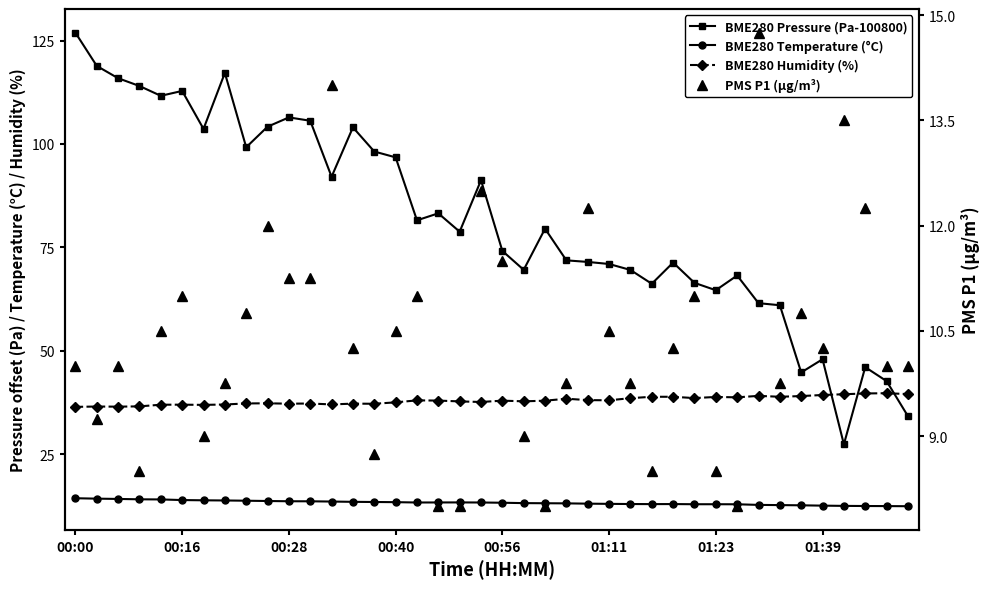

How many categories are shown in the chart?

40